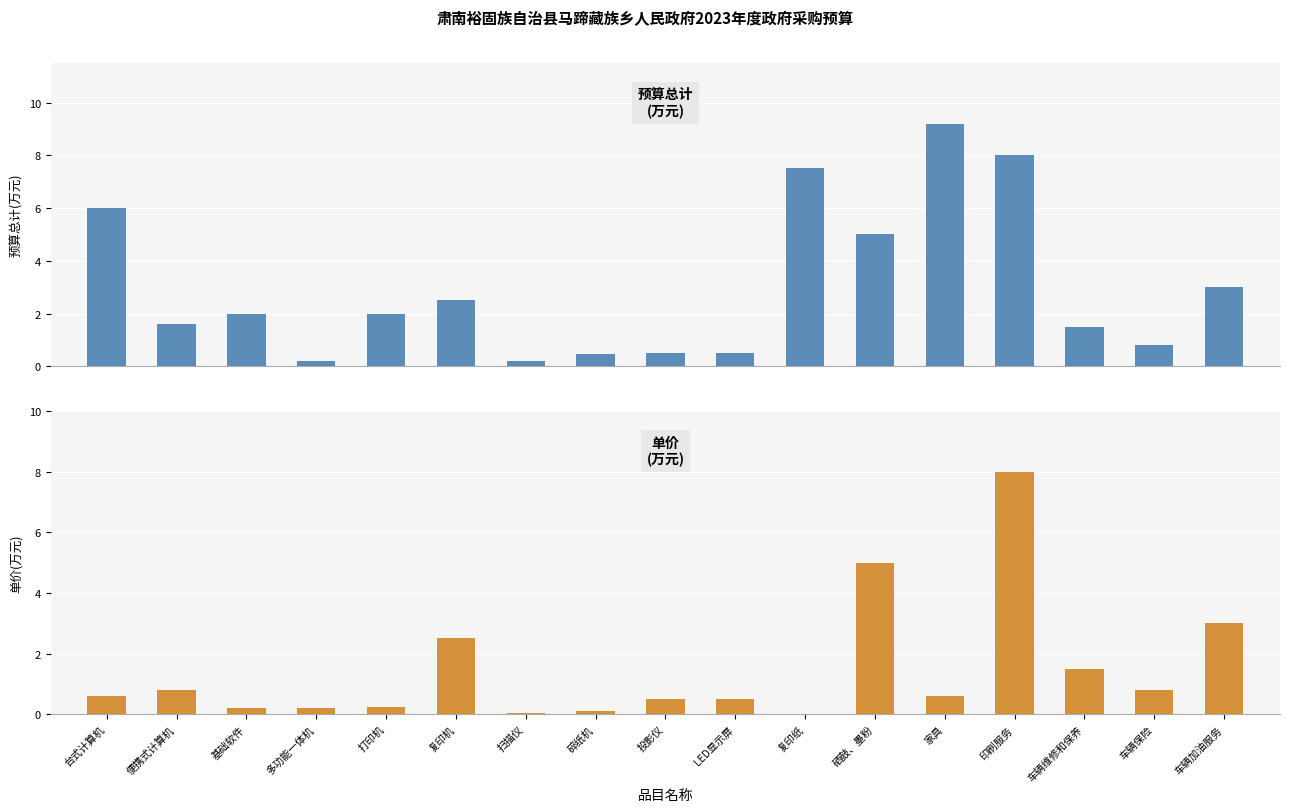

Rank the series by their average value, from highest to lowest.

预算总计(万元), 单价(万元)